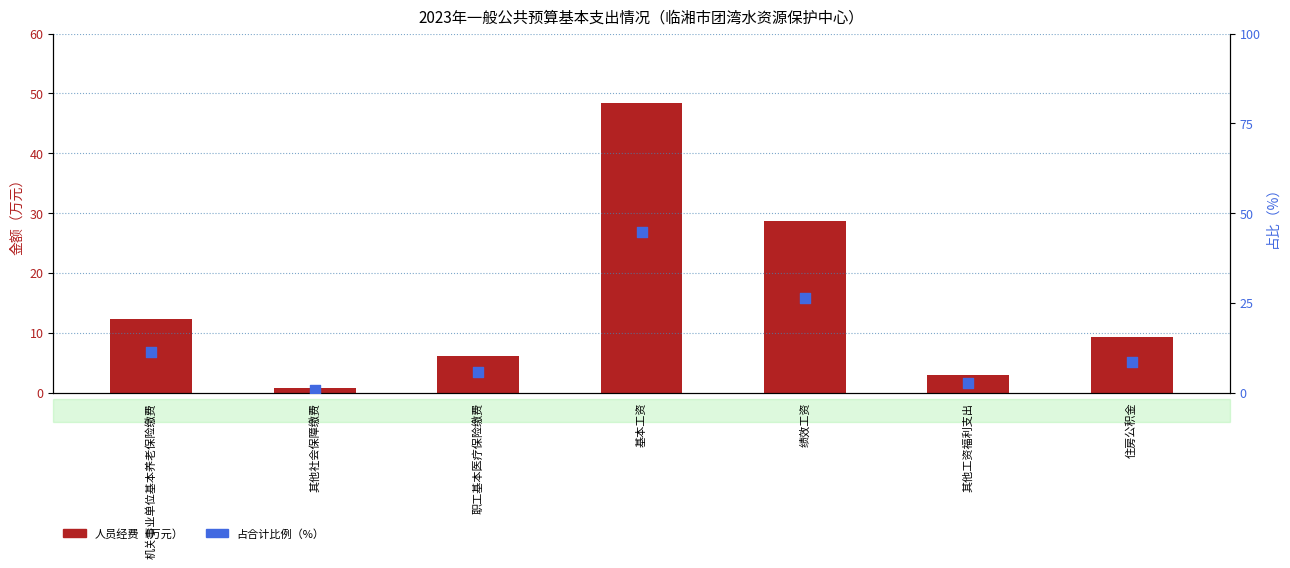

Which series contains the highest Y value?

人员经费（万元）